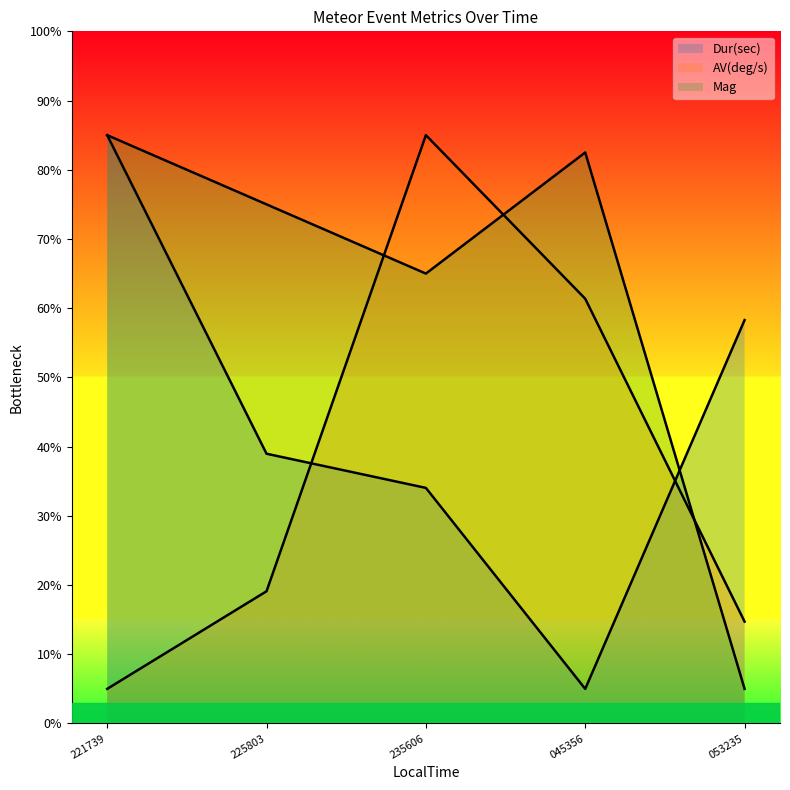

What is the value of the Mag point at the 3rd from the left?

65.0